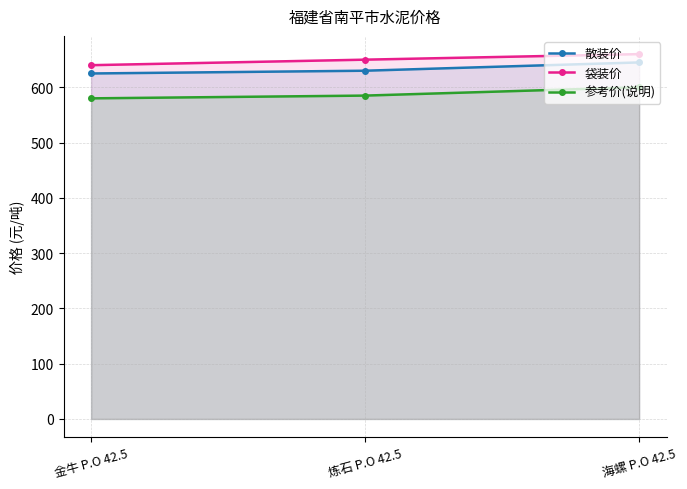

How many lines are shown in the chart?

3